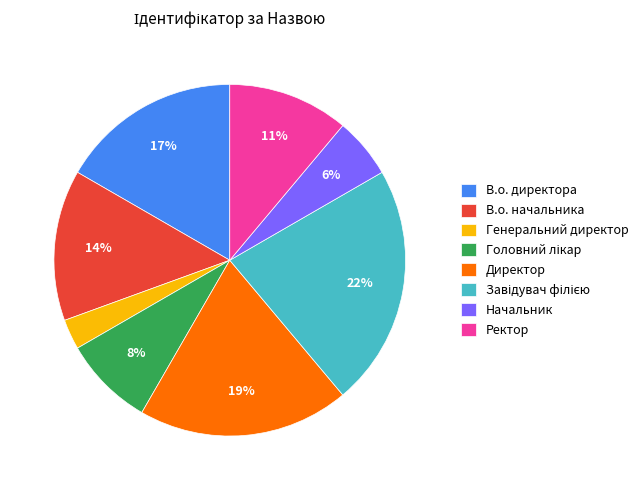

Count the number of slices in the pie.

8